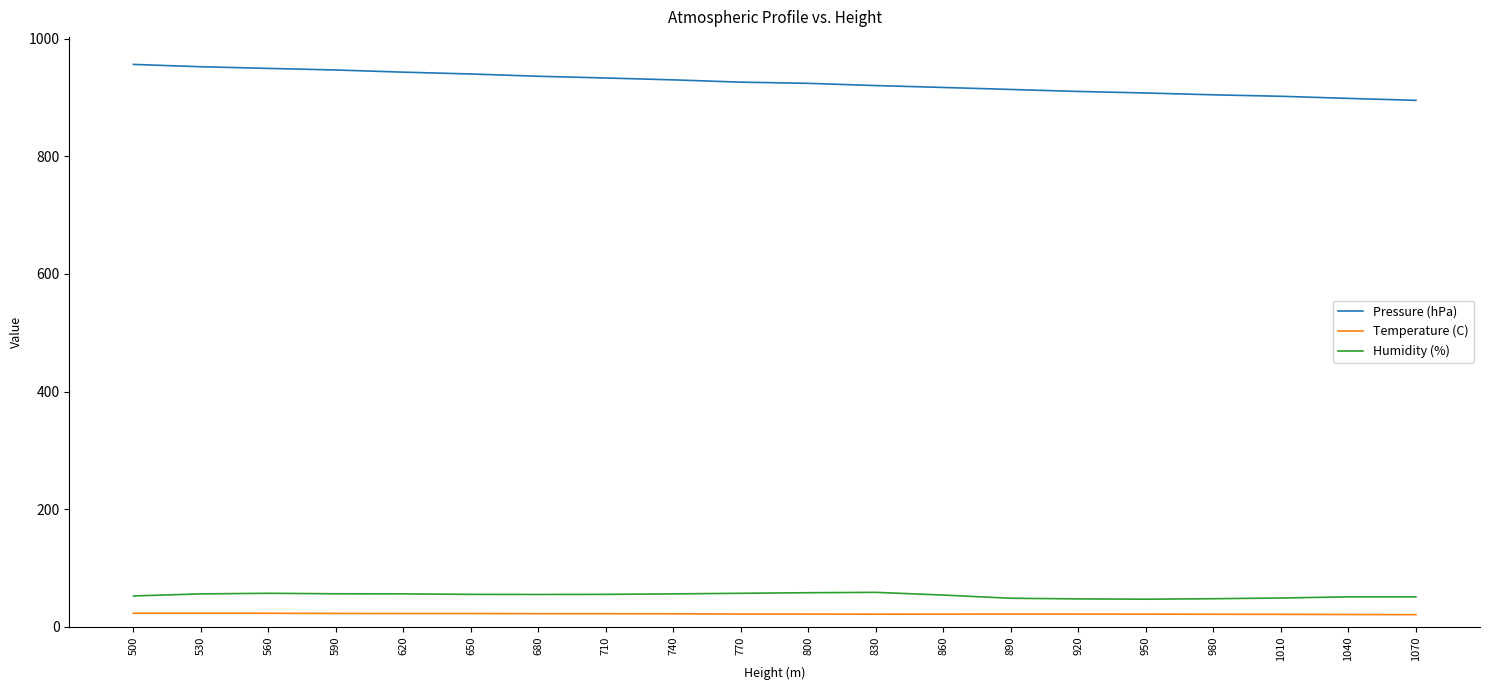

What is the total value across all series at 710?

1010.6